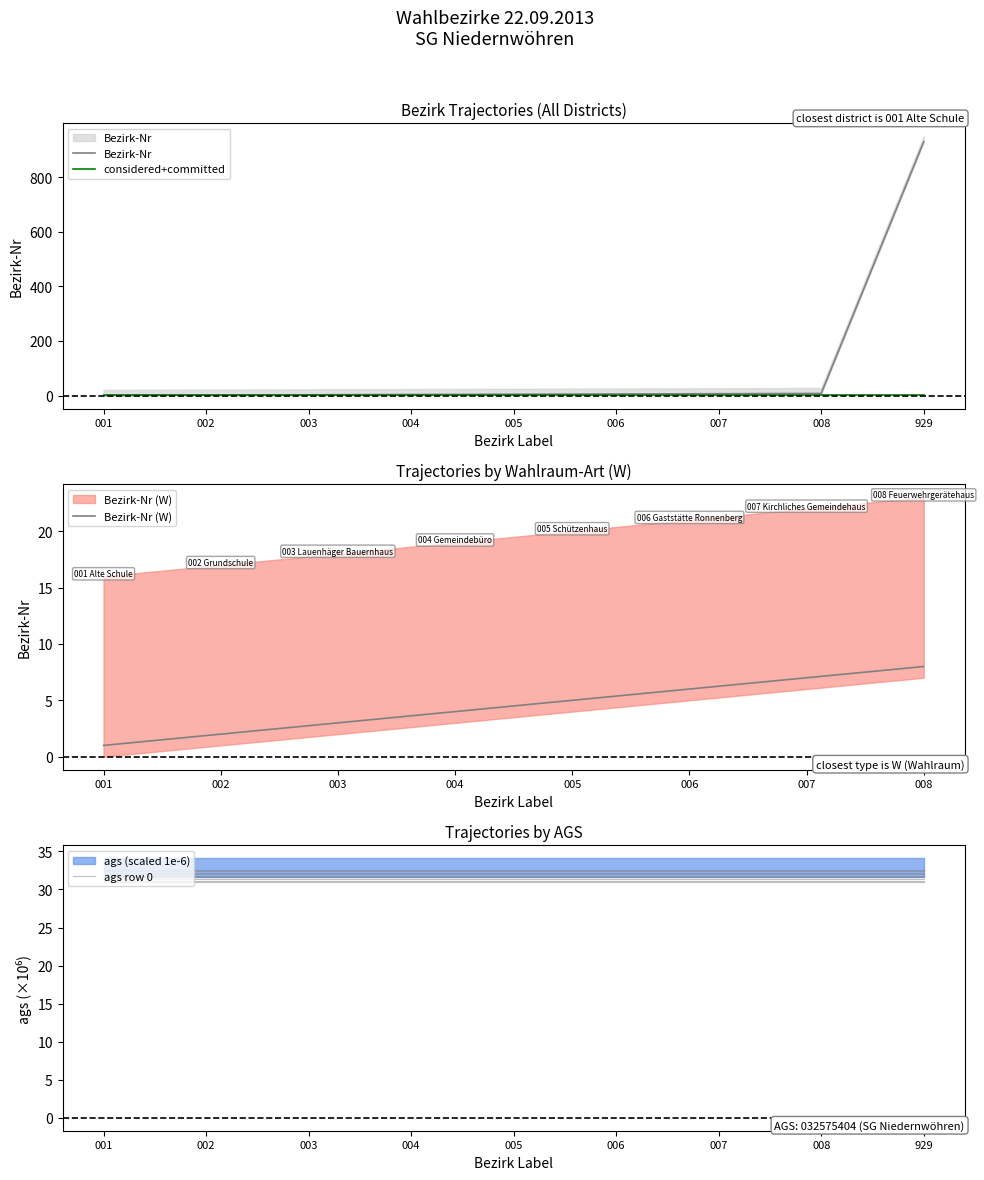

What is the minimum value shown in the chart?

1